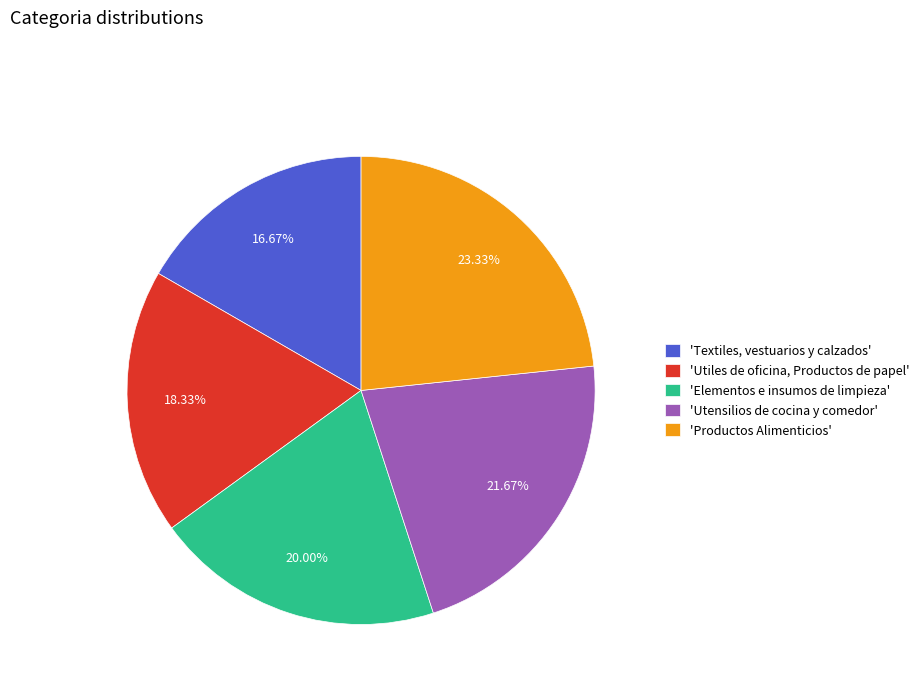

Does any single category account for the majority?

No